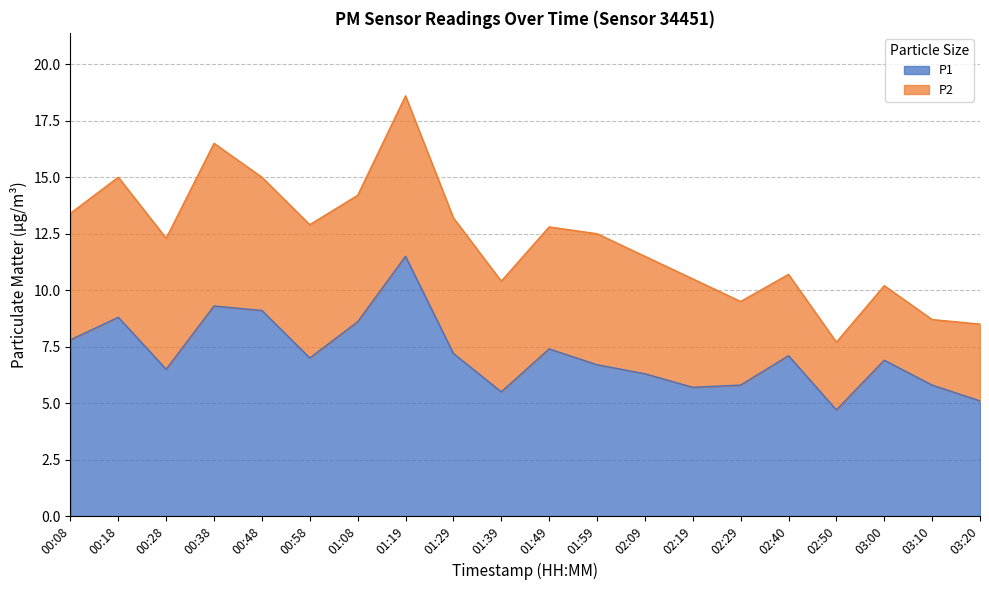

What is the sum of all values?

142.8